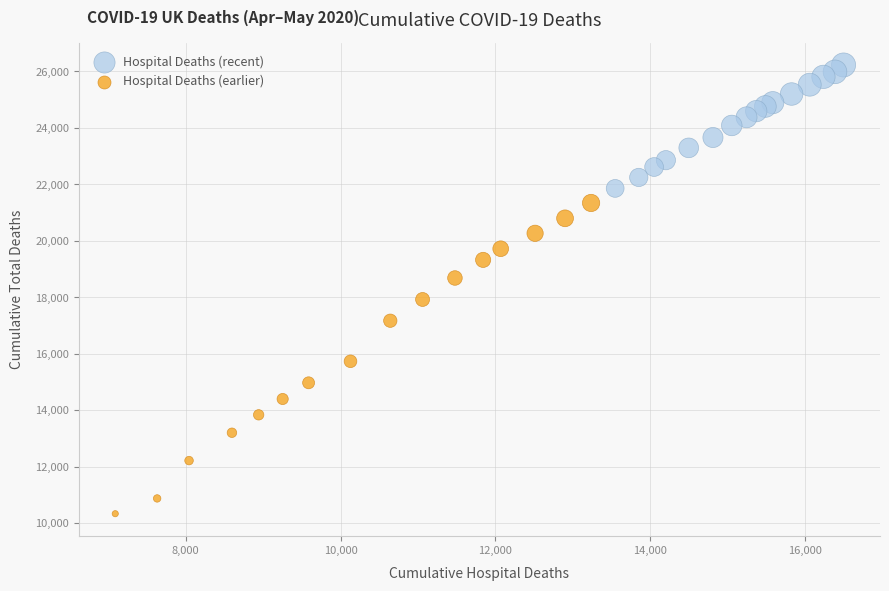

Which series contains the lowest Y value?

Hospital Deaths (earlier)